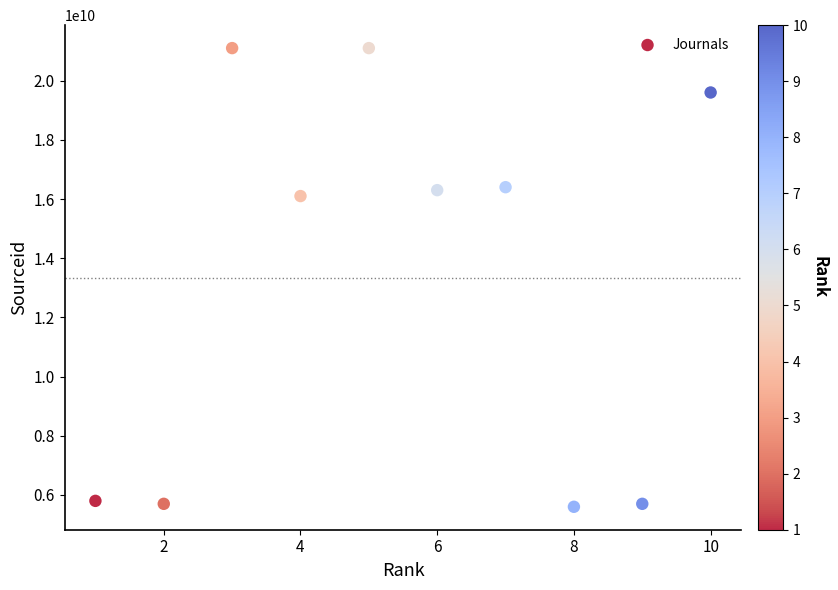

What Y value in the scatter plot is closest to 13350177566?

16100154762